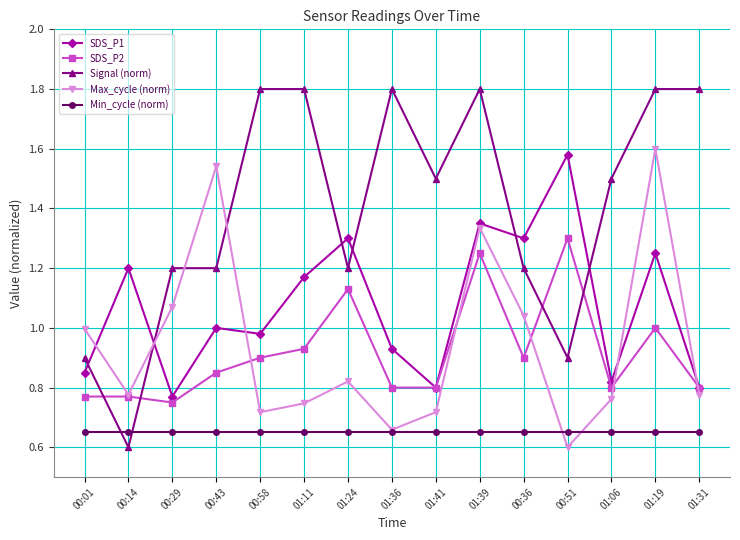

At 01:24, list the series in order from smallest to largest.

Min_cycle (norm), Max_cycle (norm), SDS_P2, Signal (norm), SDS_P1